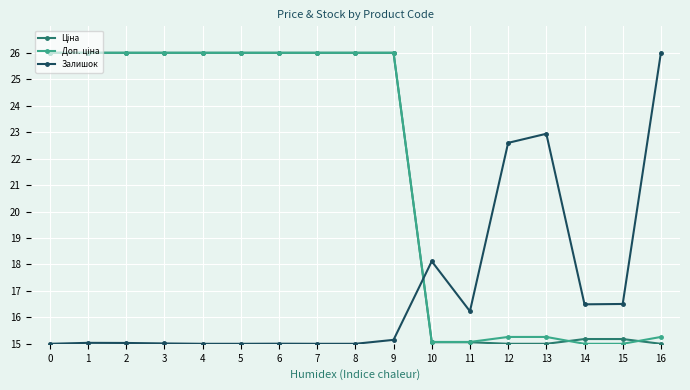

How many lines are shown in the chart?

3